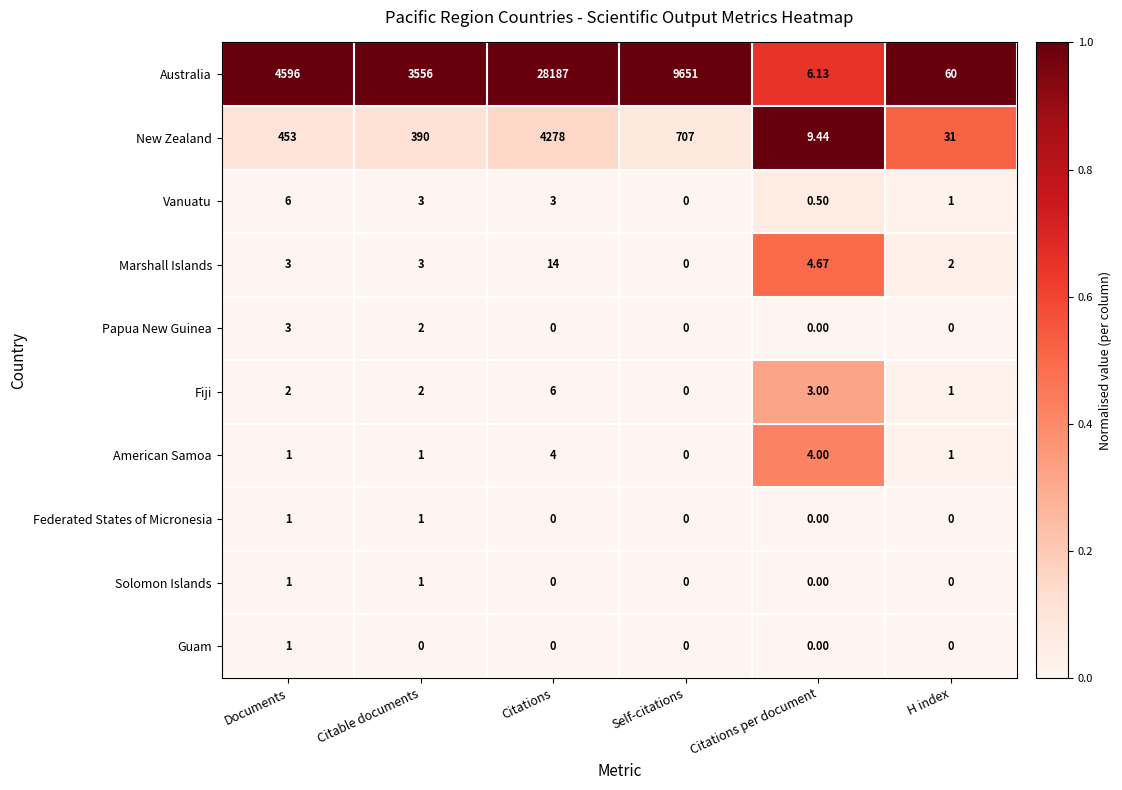

At how many categories does at least one series exceed 0?

6